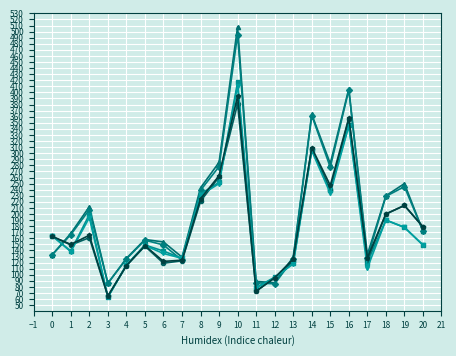

What is the difference between the highest and lowest values at 0?

31